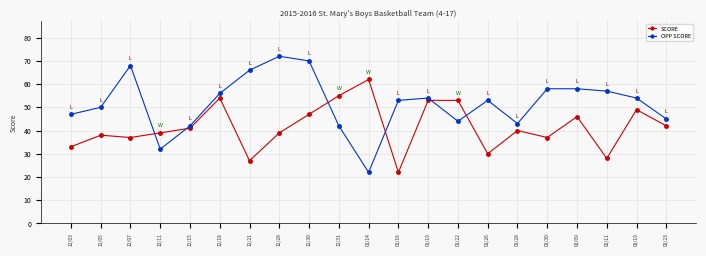

Reading left to right, what are all the values shown in this chart?

SCORE: 12/03=33	12/05=38	12/07=37	12/11=39	12/15=41	12/18=54	12/21=27	12/28=39	12/30=47	12/31=55	01/14=62	01/16=22	01/19=53	01/22=53	01/26=30	01/28=40	01/30=37	02/09=46	02/11=28	02/19=49	02/23=42
OPP SCORE: 12/03=47	12/05=50	12/07=68	12/11=32	12/15=42	12/18=56	12/21=66	12/28=72	12/30=70	12/31=42	01/14=22	01/16=53	01/19=54	01/22=44	01/26=53	01/28=43	01/30=58	02/09=58	02/11=57	02/19=54	02/23=45